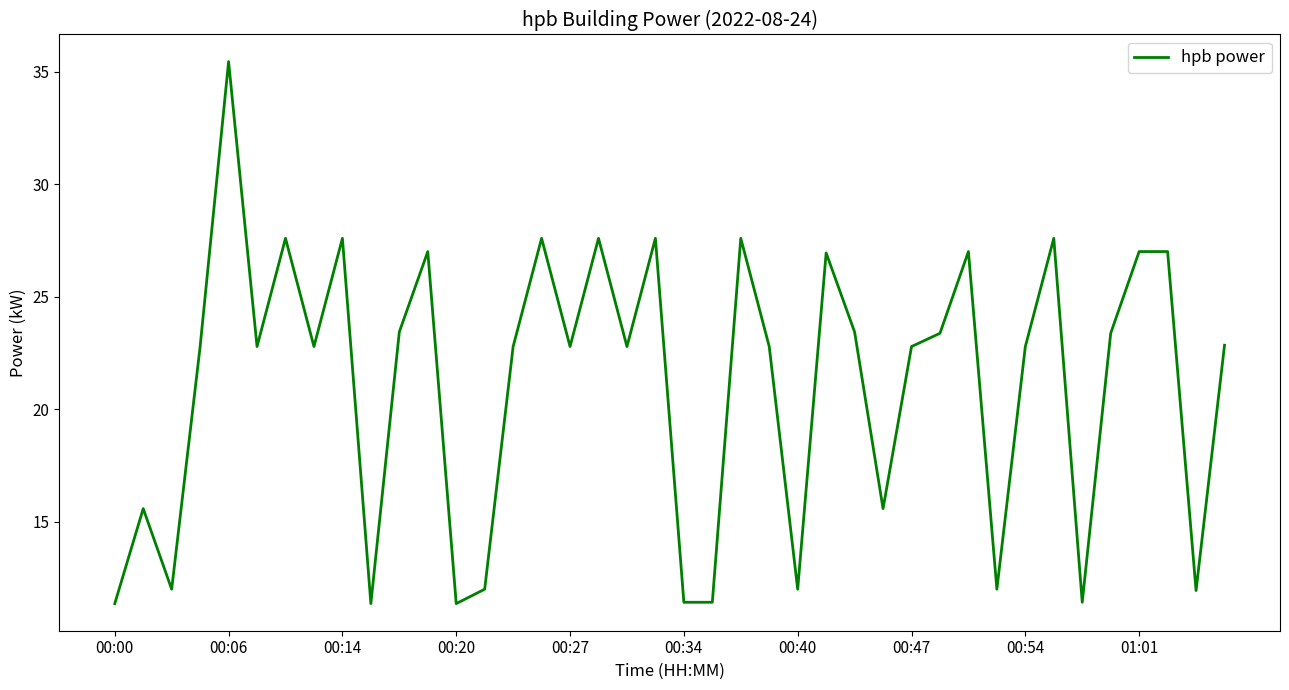

What is the greatest value displayed?

35.5